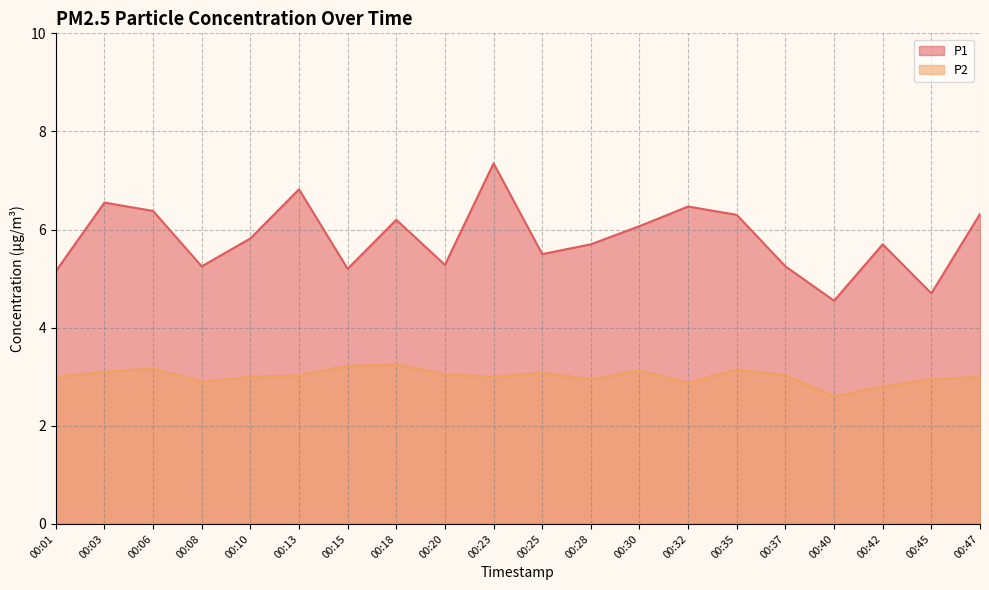

At which label does P2 first exceed 3?

00:03